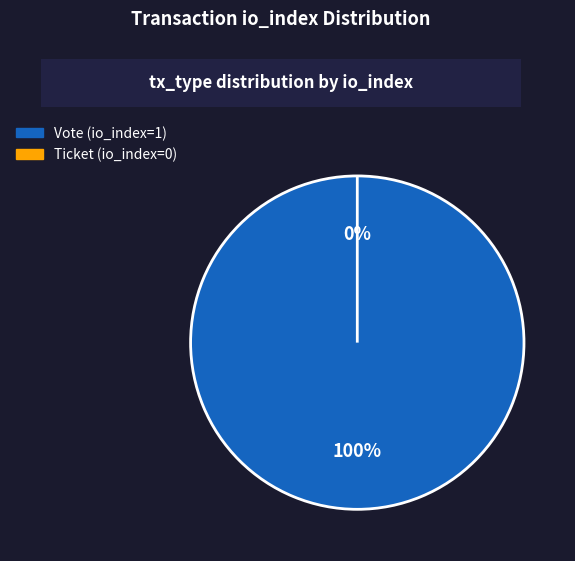

Is there a majority slice in this chart?

Yes